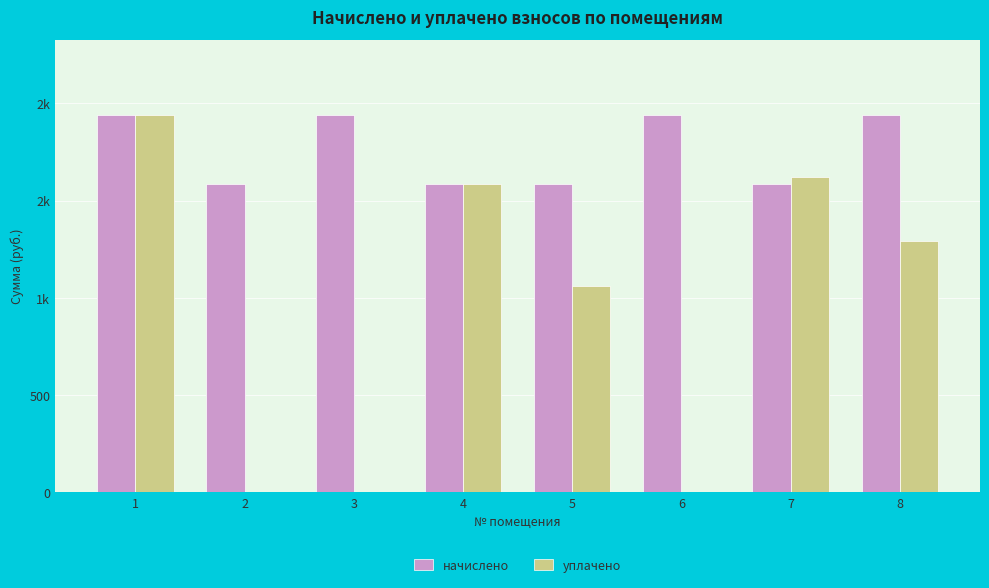

What is the difference between the maximum and second lowest values in the начислено series?

351.9